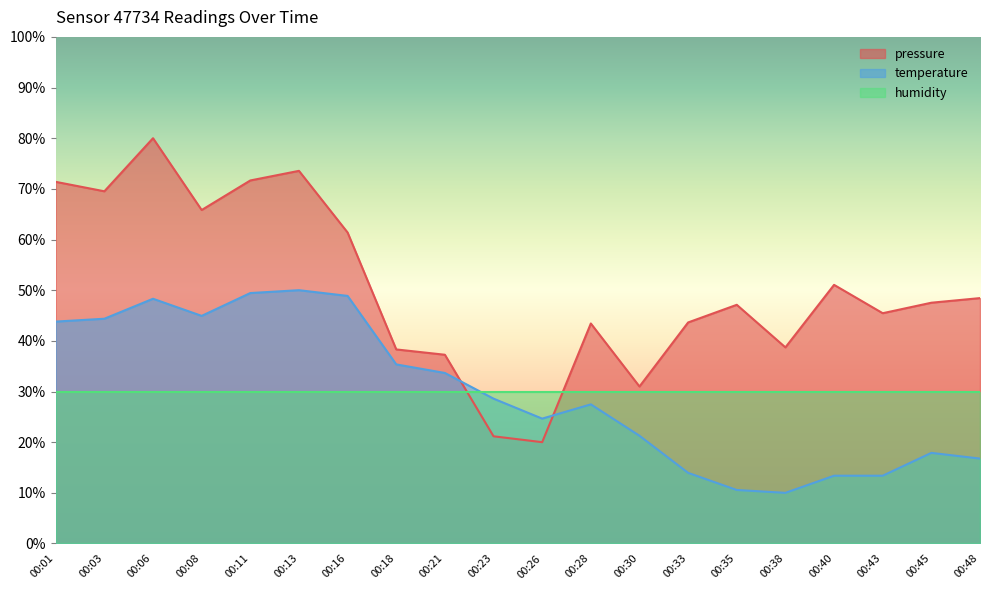

What are all the series names shown in the legend?

pressure, temperature, humidity